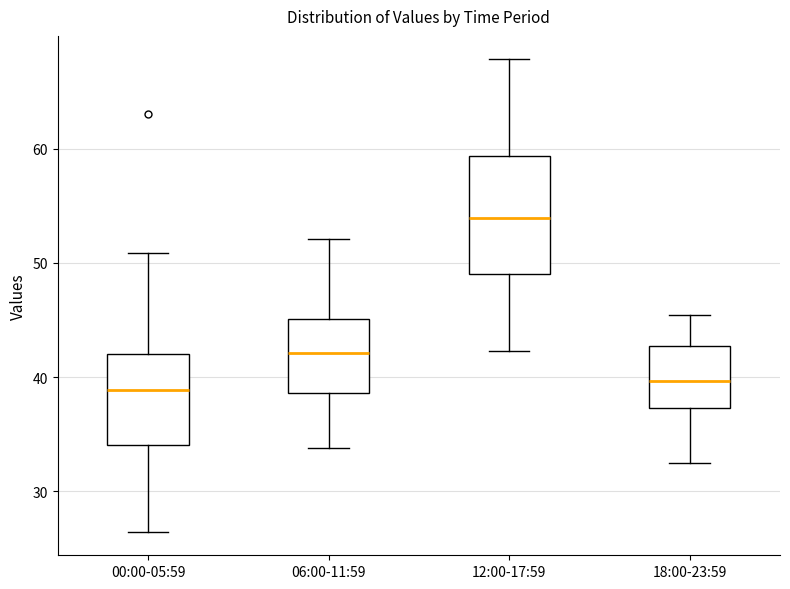

Reading left to right, transcribe this box plot: for each box, give where its median line is, the range the box spans, and where its two whiskers end, as read against the y-axis. The values are not printed on the chart, so give them approximately, as read against the axis.

00:00-05:59: median 39, box 34 to 42, whiskers 26 to 51
06:00-11:59: median 42, box 39 to 45, whiskers 34 to 52
12:00-17:59: median 54, box 49 to 59, whiskers 42 to 68
18:00-23:59: median 40, box 37 to 43, whiskers 33 to 45